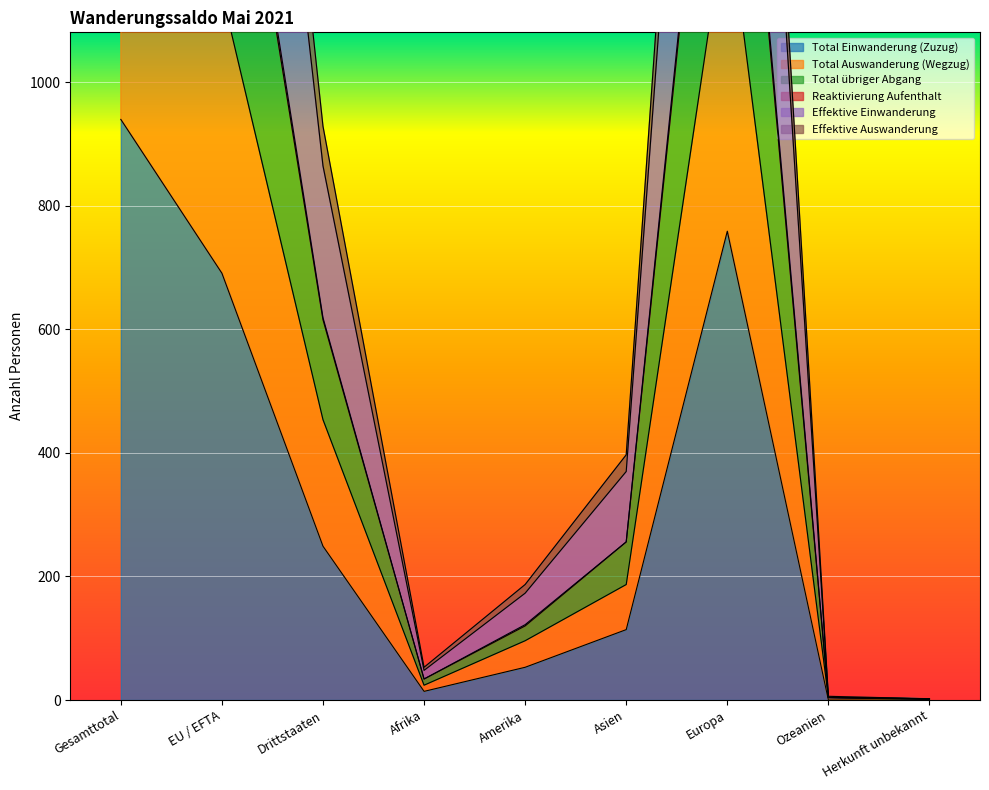

At how many categories does at least one series exceed 1144?

3